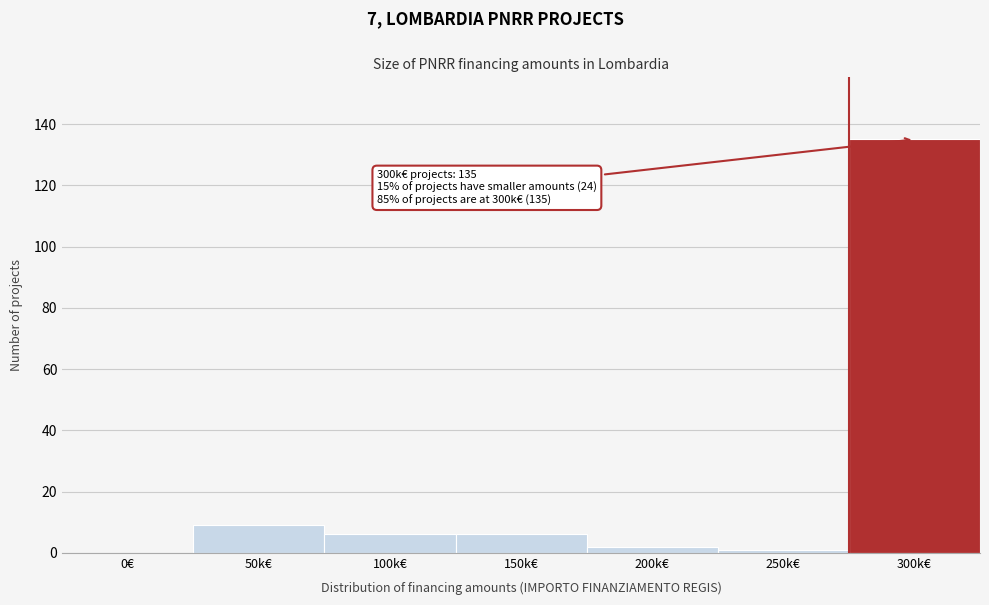

Reading left to right, extract all data points from this chart.

0€=0	50k€=9	100k€=6	150k€=6	200k€=2	250k€=1	300k€=135